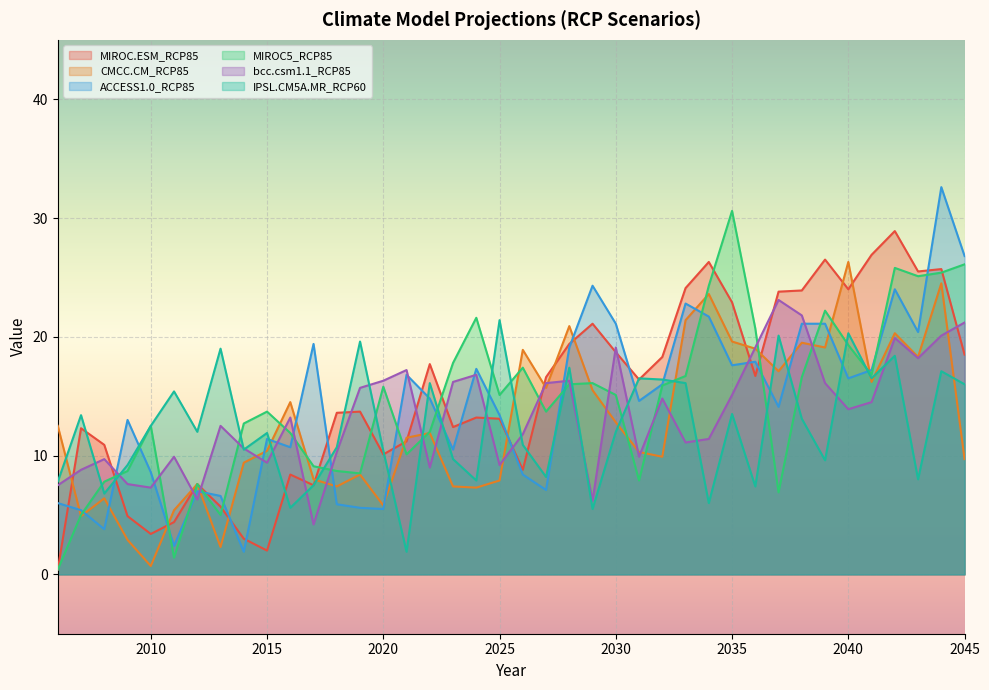

What is the difference between the MIROC5_RCP85 values at 2021 and 2018?

1.4